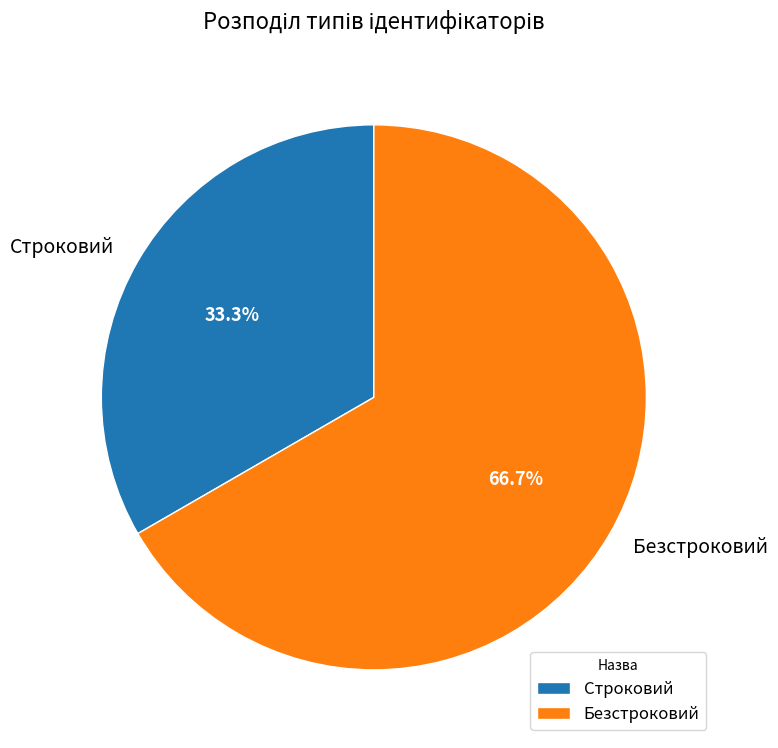

To the nearest percent, what portion does Строковий represent?

33%